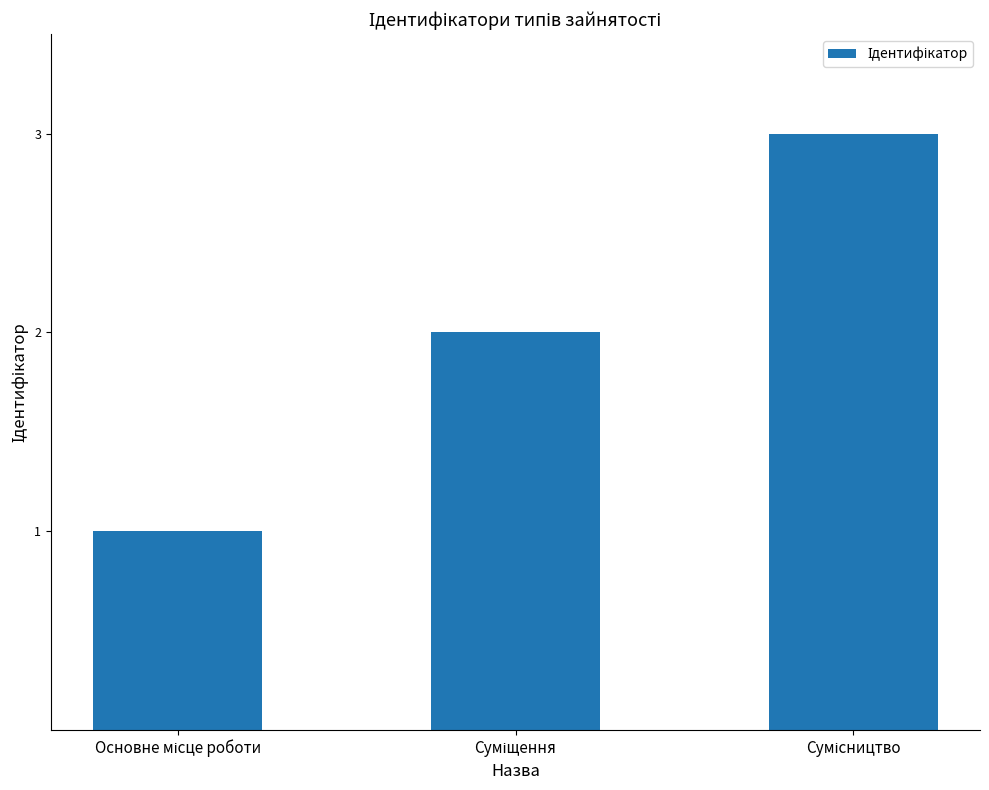

What is the maximum value shown in the chart?

3